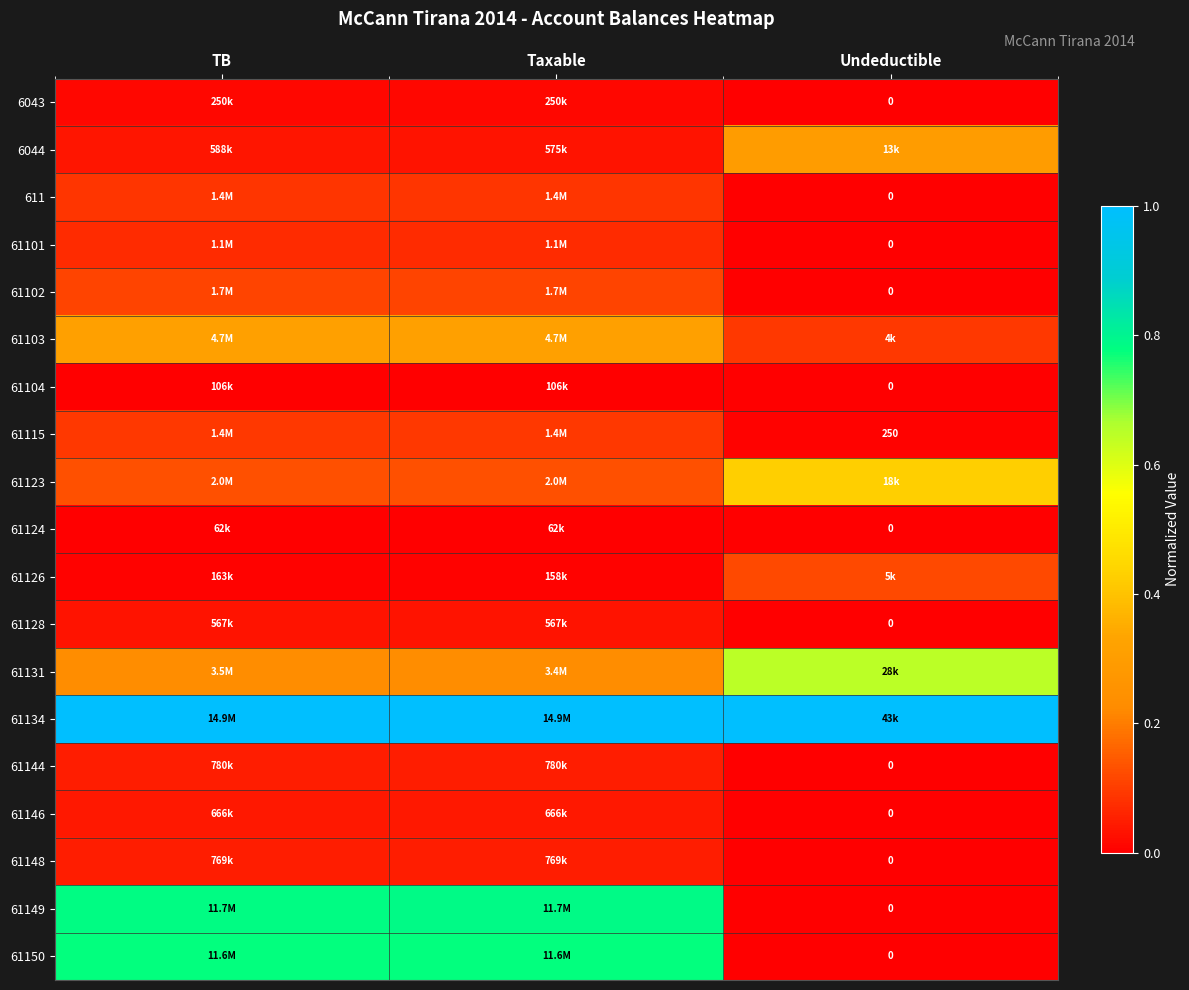

At which category does the chart reach its minimum across all series?

Undeductible